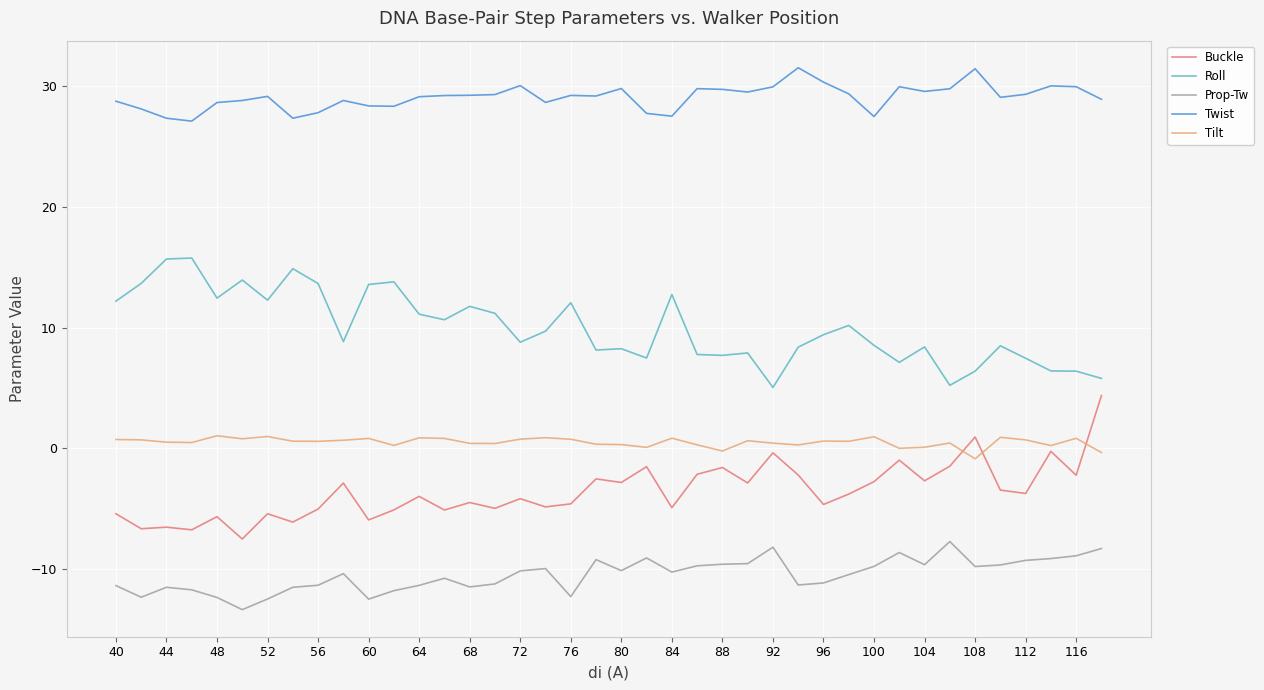

How many series are shown in this chart?

5